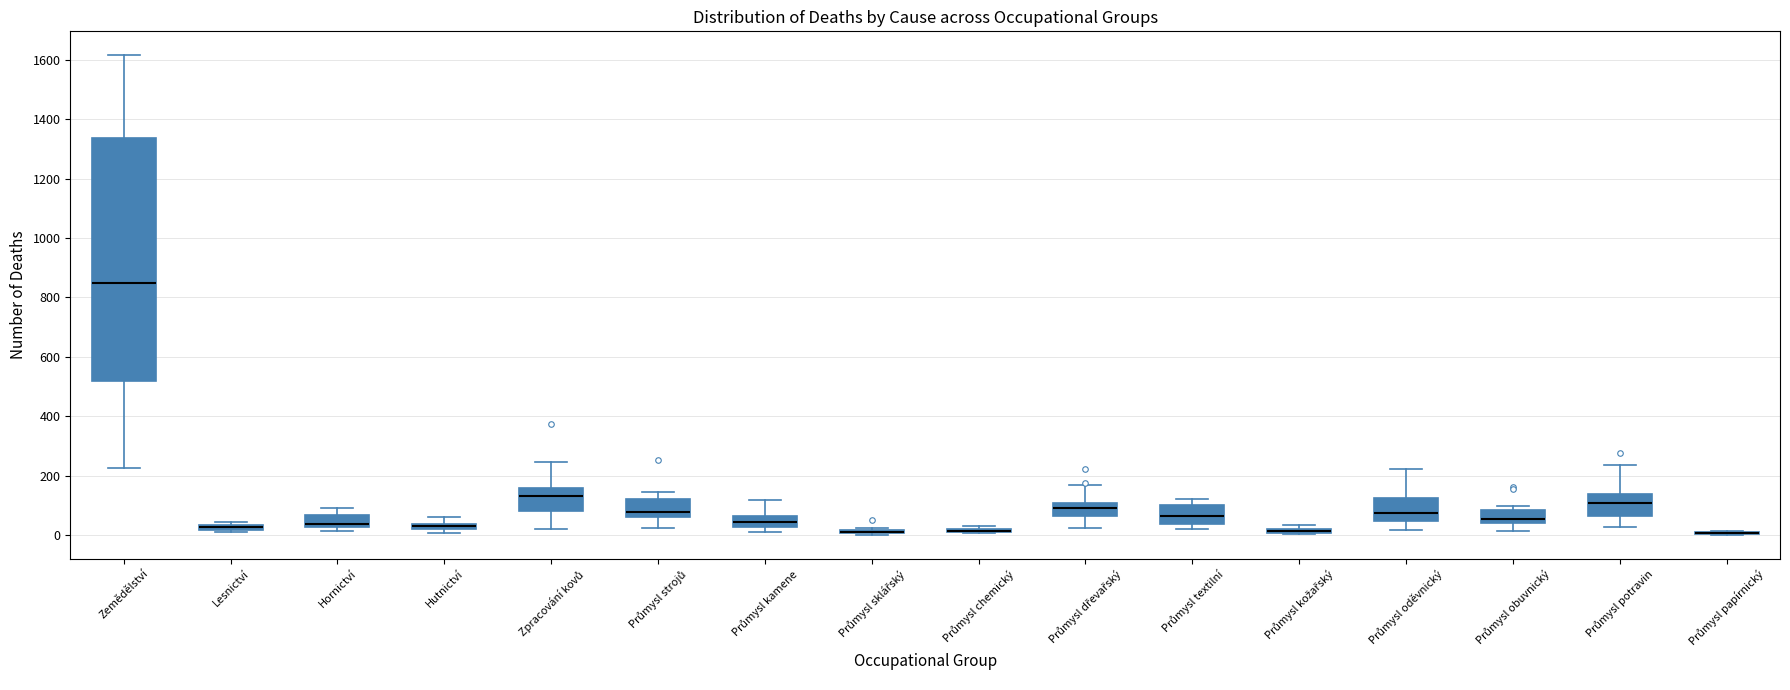

Where is the lower edge of the box for Průmysl kožařský on the y-axis? The values are not printed on the chart, so give them approximately, as read against the axis.

0